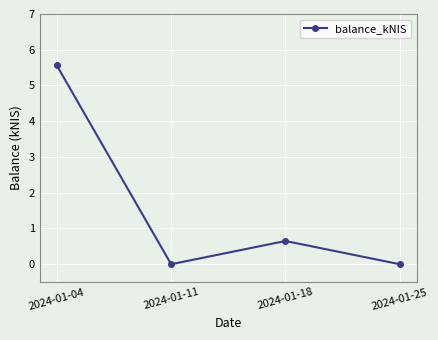

Reading left to right, transcribe all the data shown in this chart.

2024-01-04=5.6	2024-01-11=0.0	2024-01-18=0.7	2024-01-25=0.0